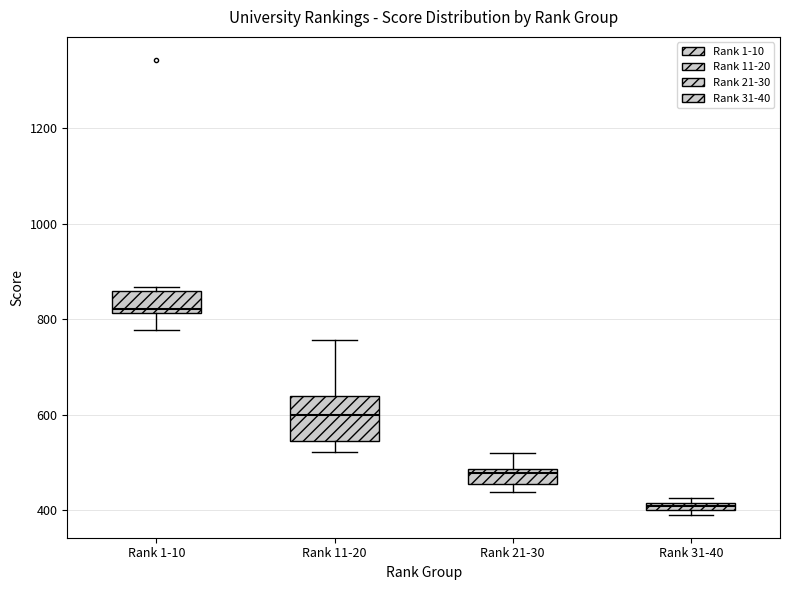

Which box has the highest median line?

Rank 1-10